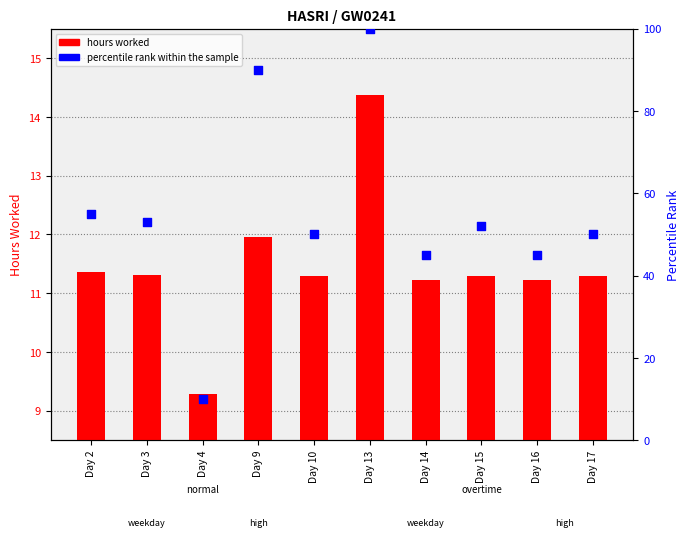

At which category is the sum across all series the highest?

Day 13